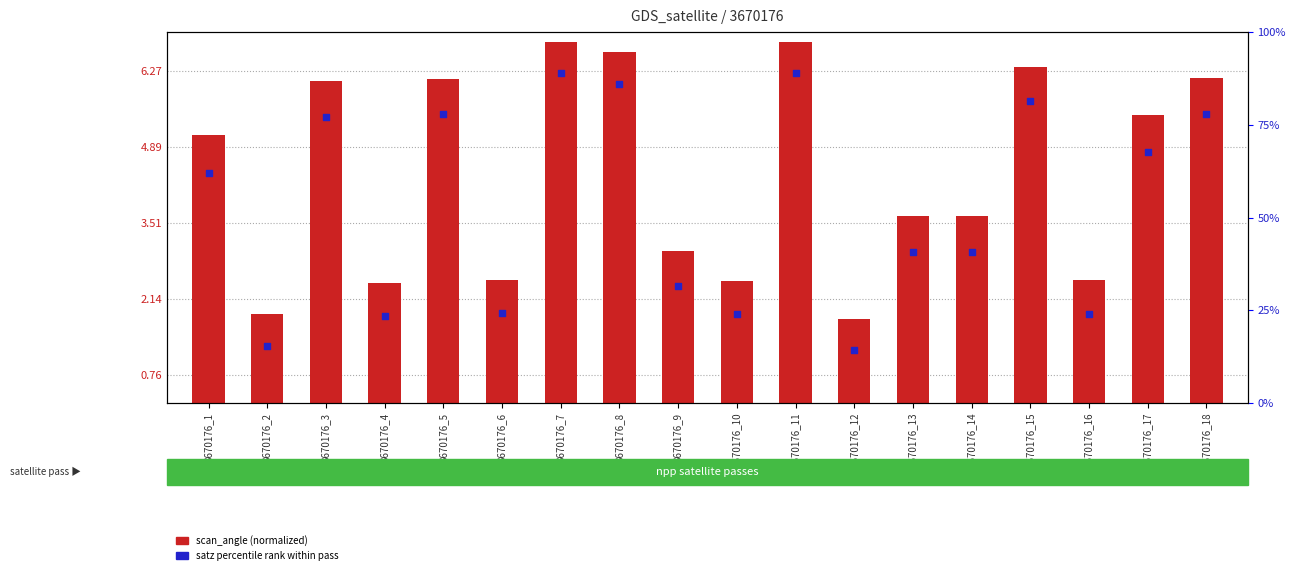

At how many categories does at least one series exceed 6?

4